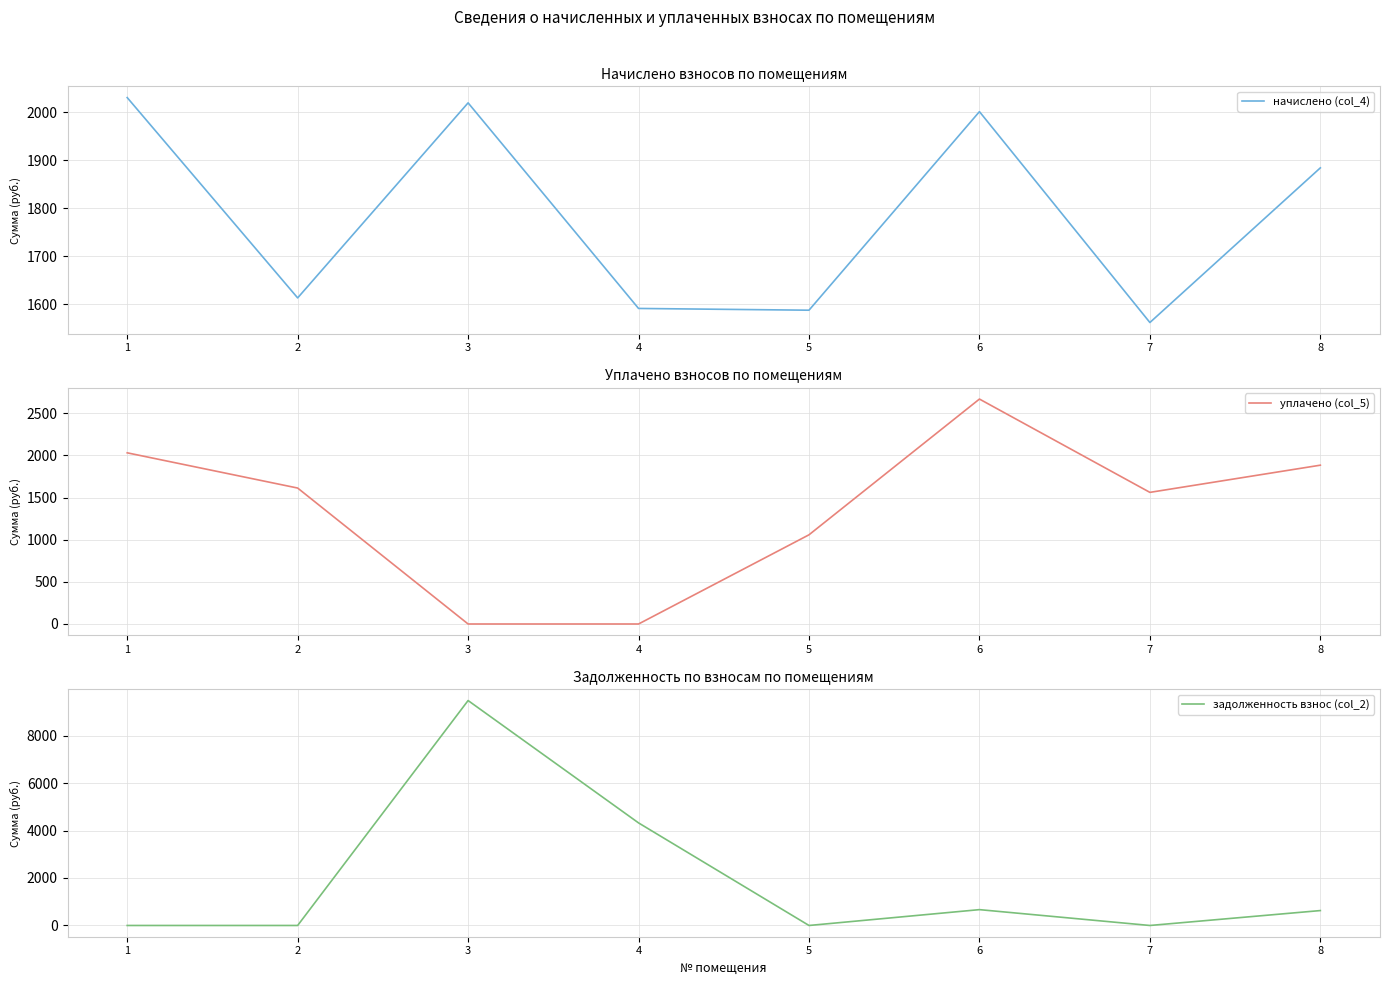

Reading left to right, transcribe all the data shown in this chart.

начислено (col_4): 2031.0	1613.0	2020.0	1591.0	1587.4	2001.6	1561.7	1884.3
уплачено (col_5): 2031.0	1613.0	0.0	0.0	1058.3	2668.8	1561.7	1884.3
задолженность взнос (col_2): 0.0	0.0	9475.4	4320.9	0.0	667.2	0.0	628.1